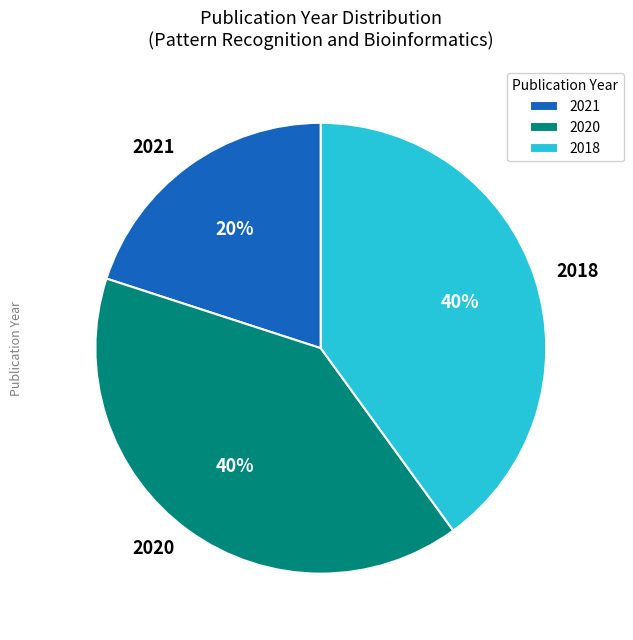

What is the smallest slice in the pie chart?

2021